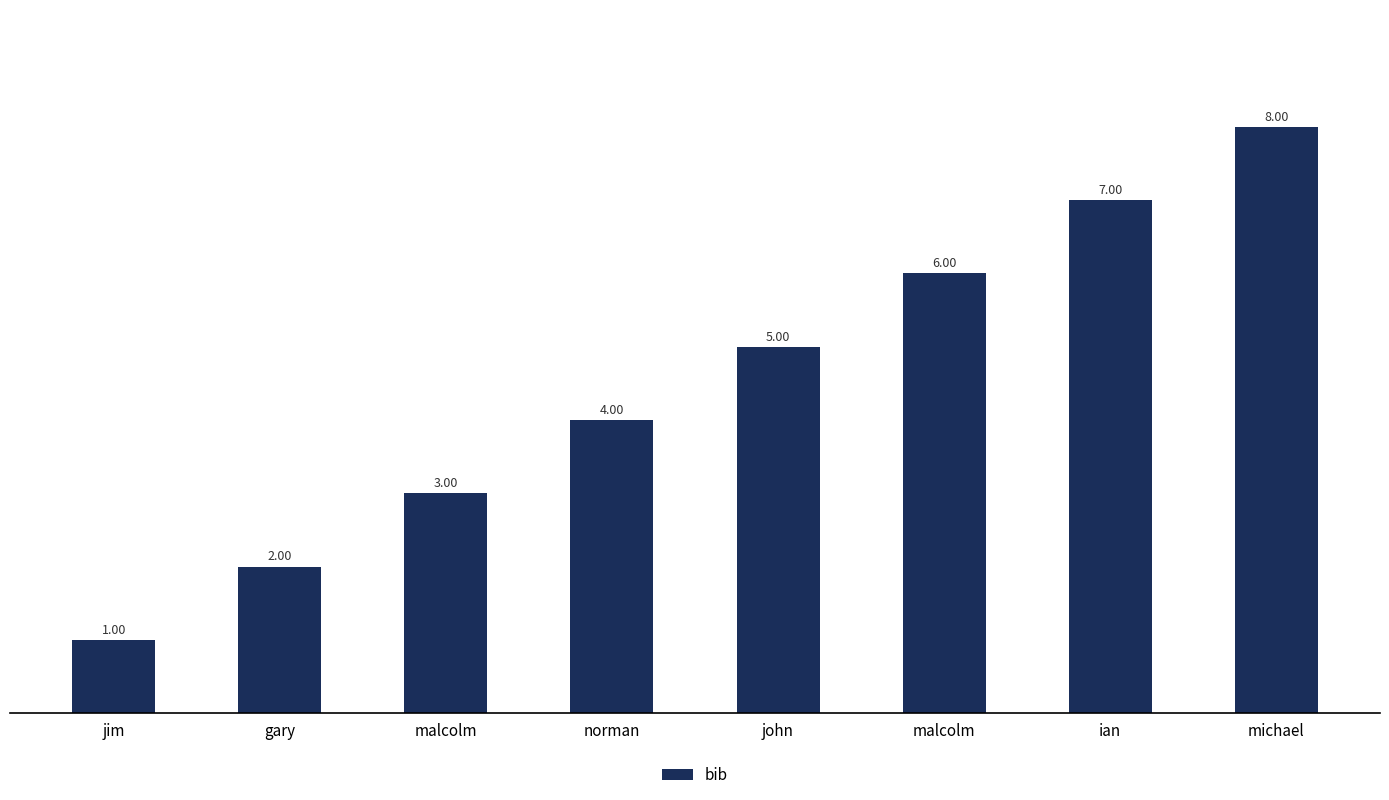

What is the difference between the second highest and second lowest values?

5